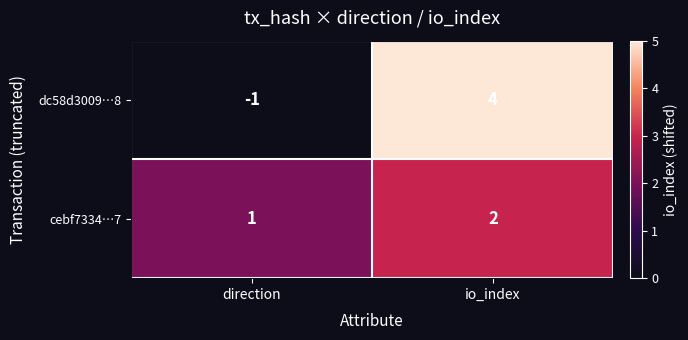

The cebf7334…7 series shows 1 at io_index. True or false?

False